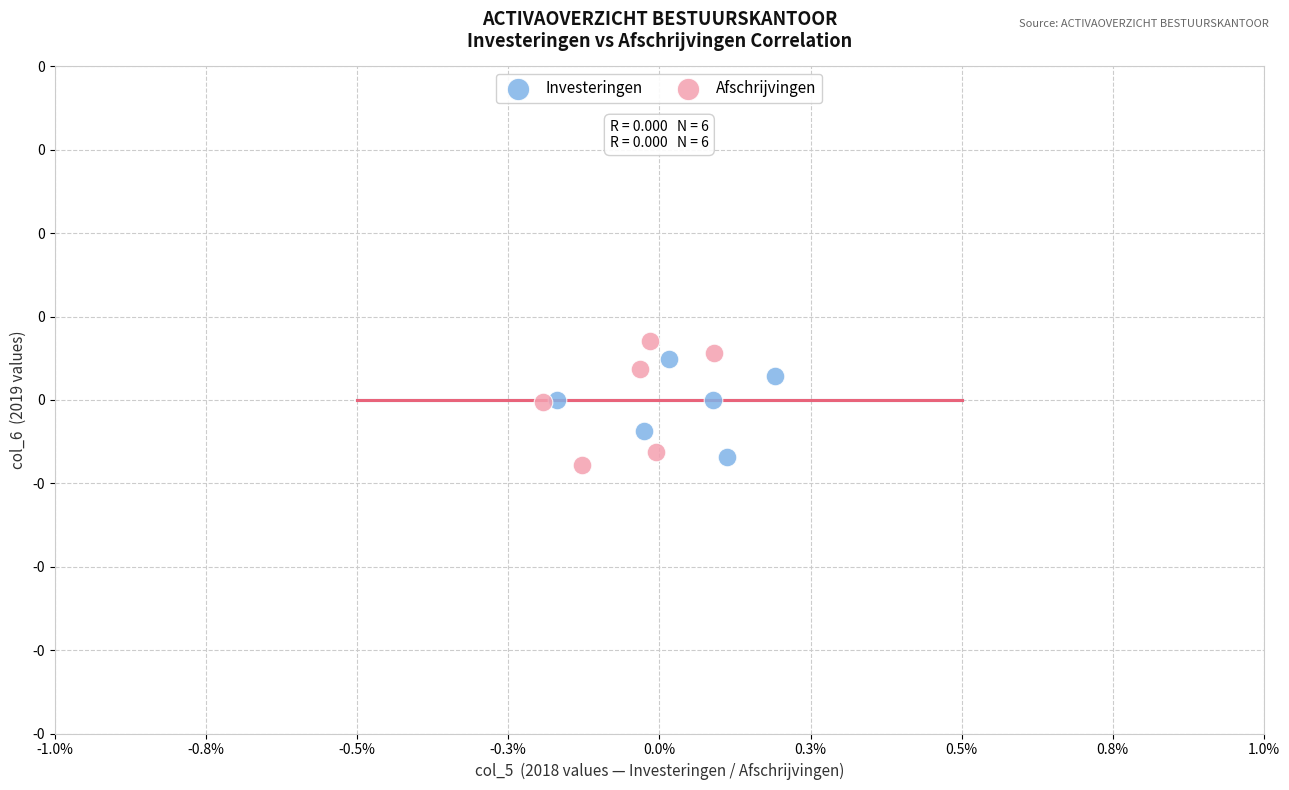

Which series reaches the minimum Y coordinate?

Afschrijvingen